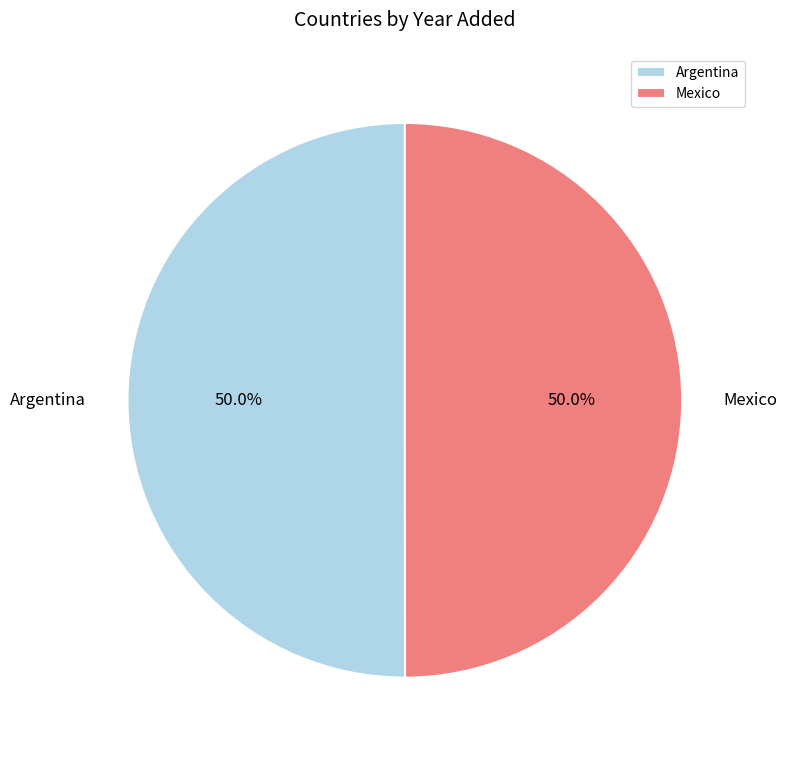

Combined, what portion of the pie is Argentina and Mexico?

100.0%